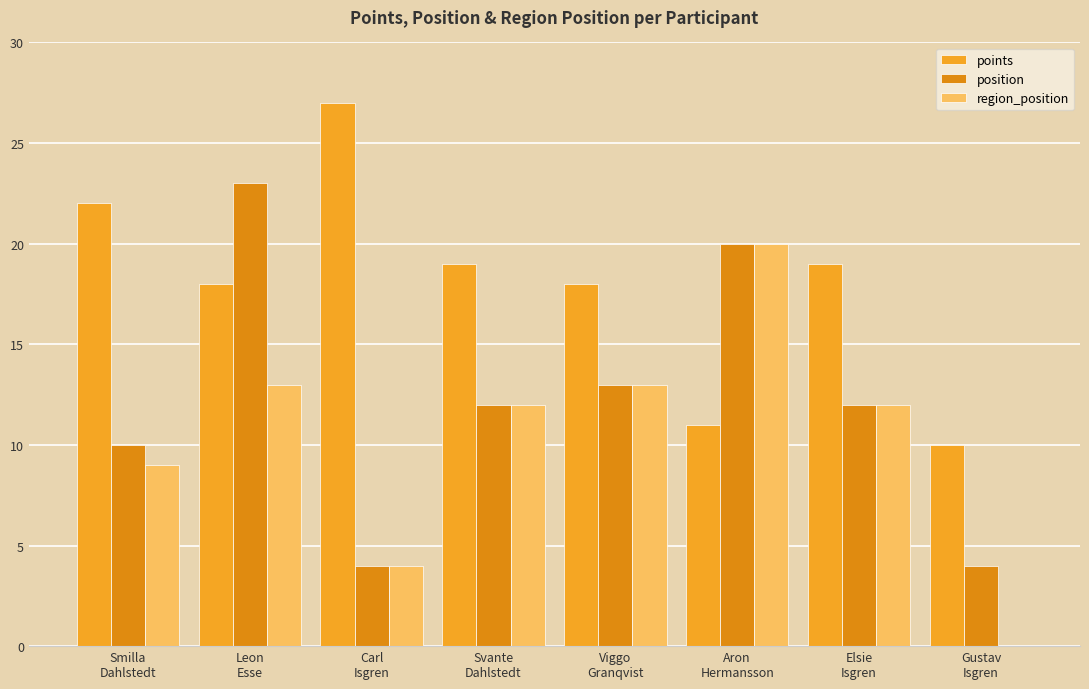

Which series has the largest range (max minus min)?

region_position